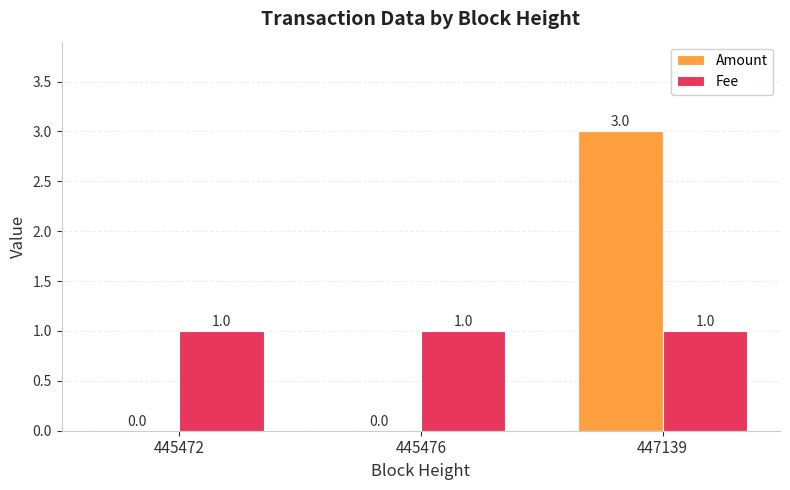

Is it true that Amount equals 5 at 447139?

False